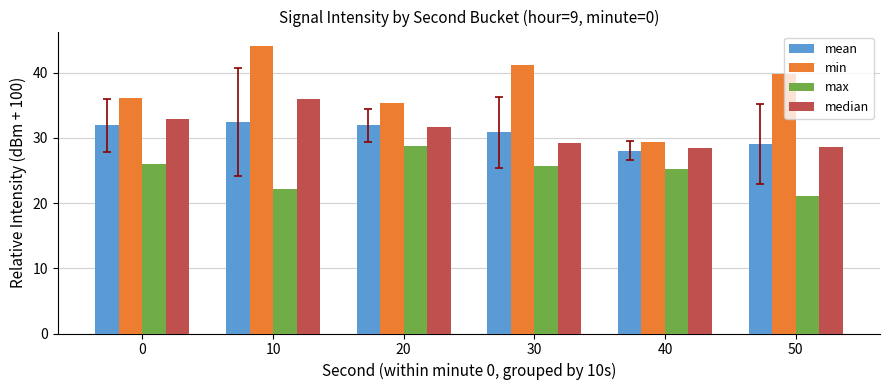

What is the difference between the maximum and second lowest values in the max series?

6.6